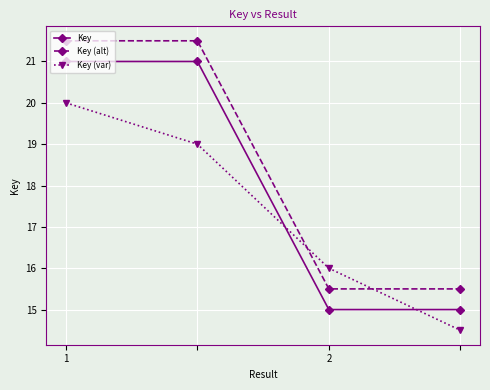

Does the chart have visible grid lines?

Yes